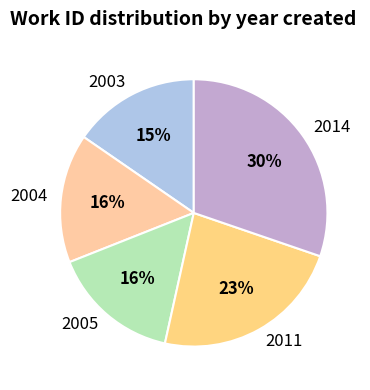

How many slices are in this pie chart?

5